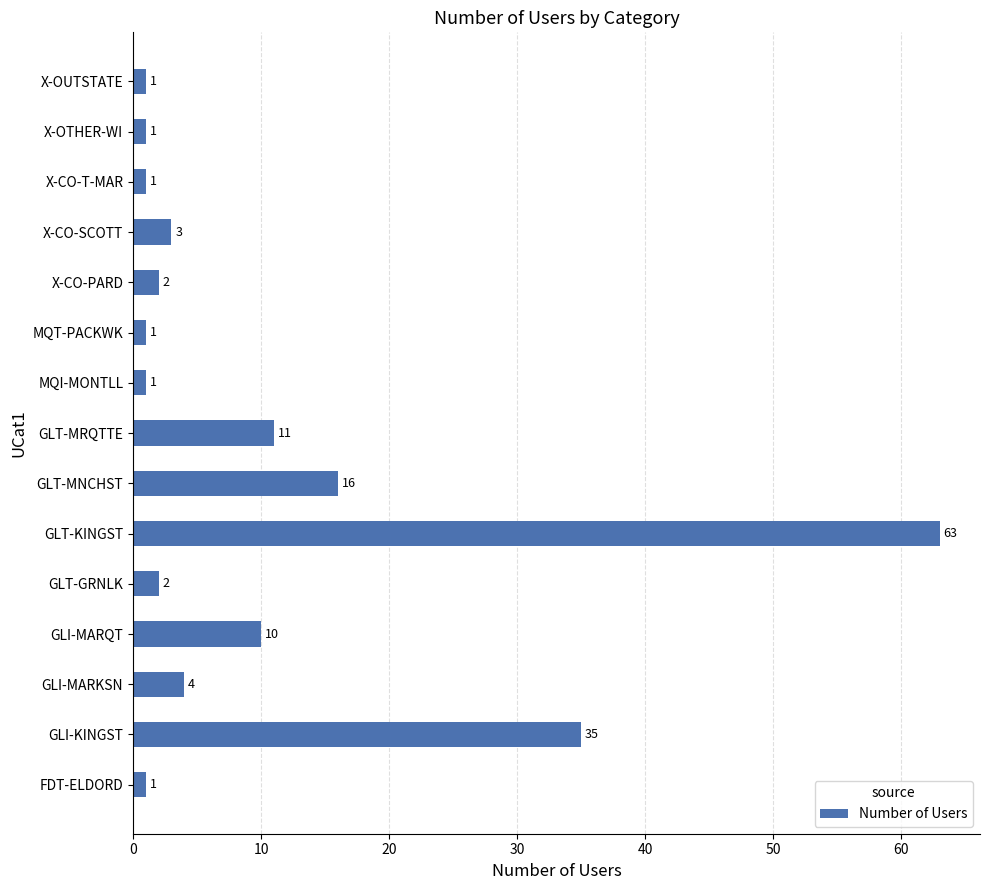

The value at GLT-MNCHST is 16. True or false?

True